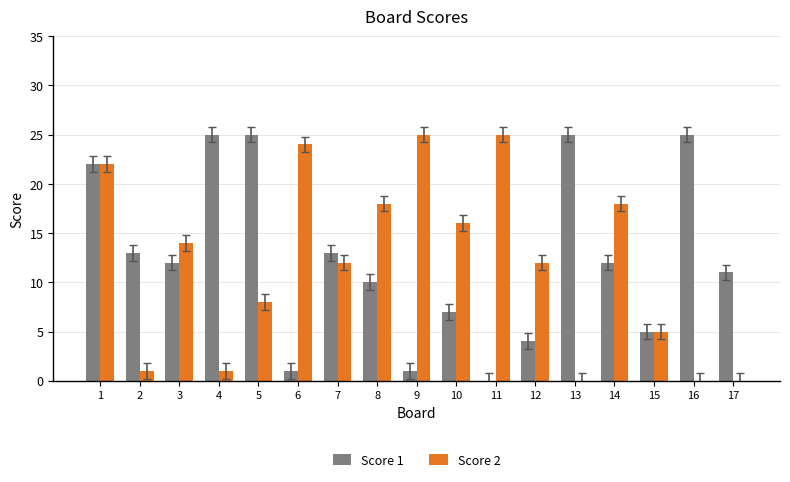

Are the bars horizontal?

No